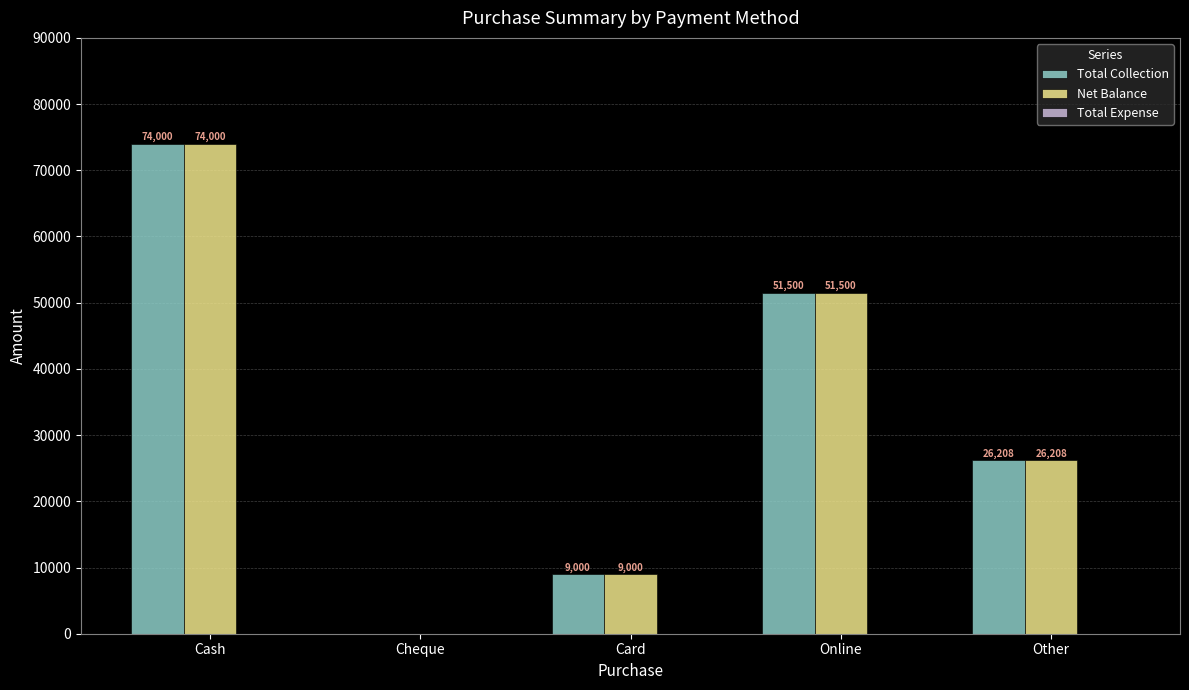

What is the sum of the Total Collection values at Cheque and Other?

26208